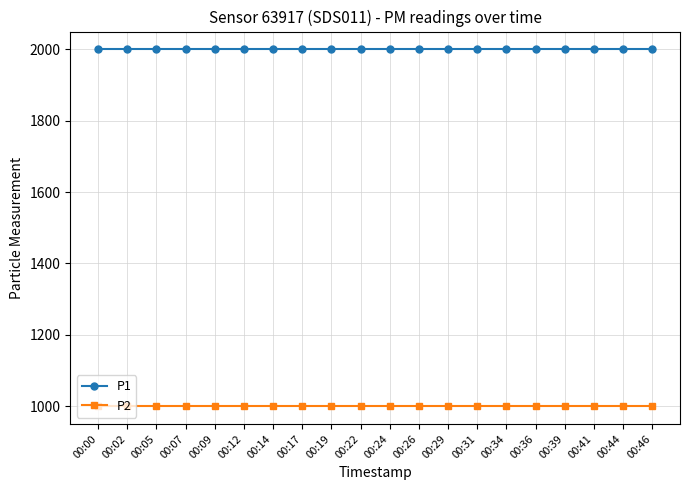

Is it true that P1 equals 1999.9 at 00:24?

True